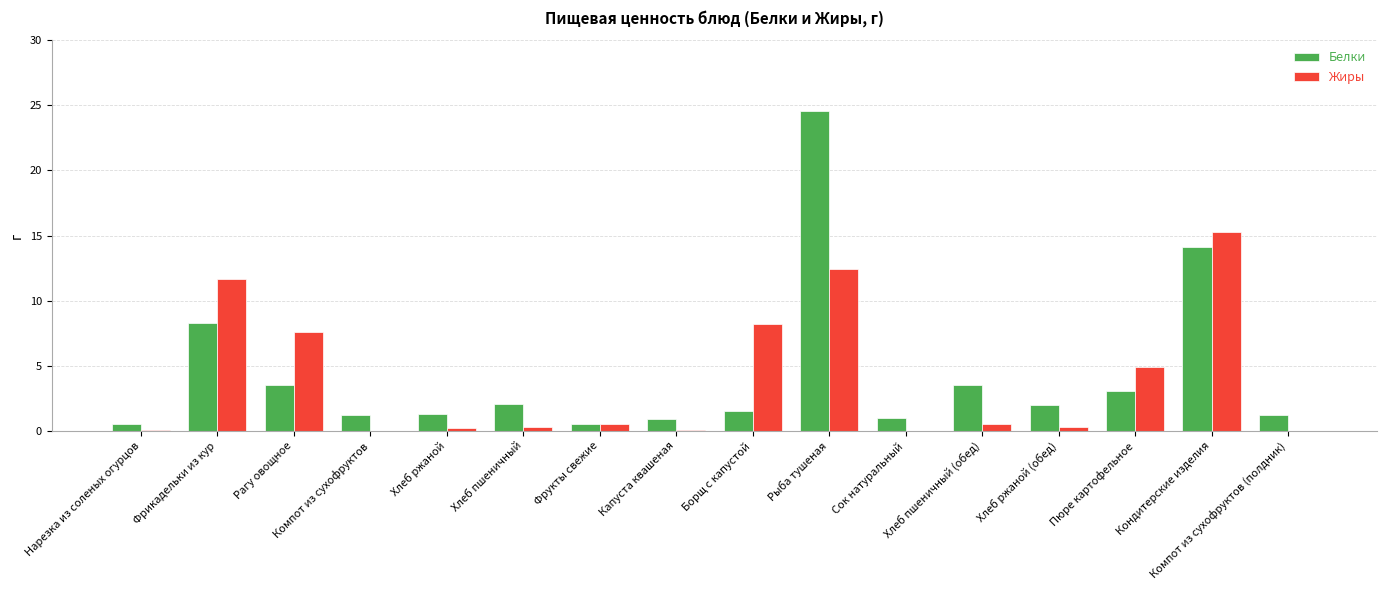

What is the highest value of the Жиры series?

15.3